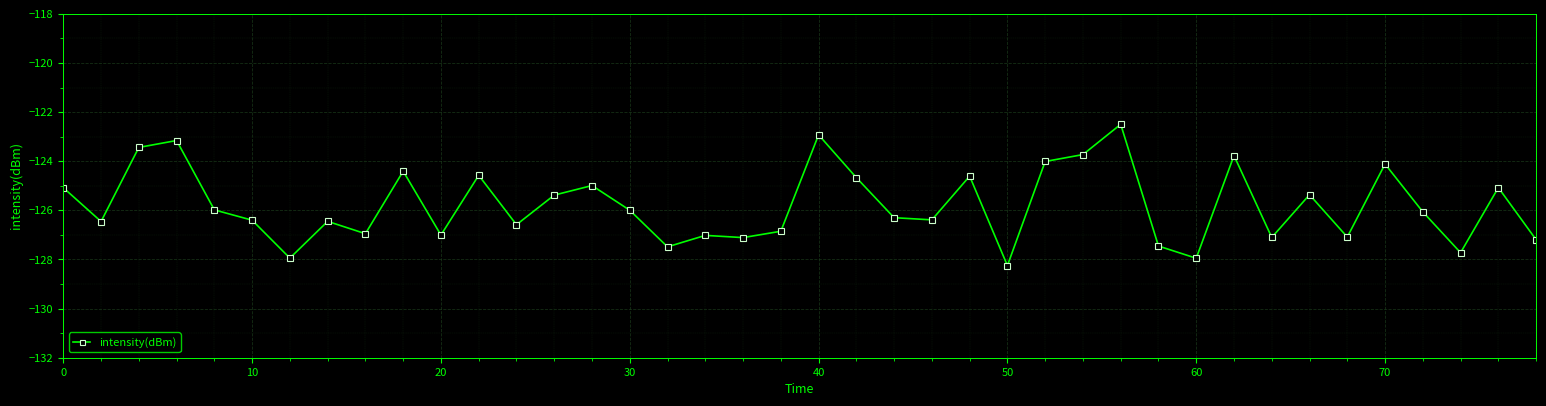

What is the value of the 9th point from the left?

-126.9